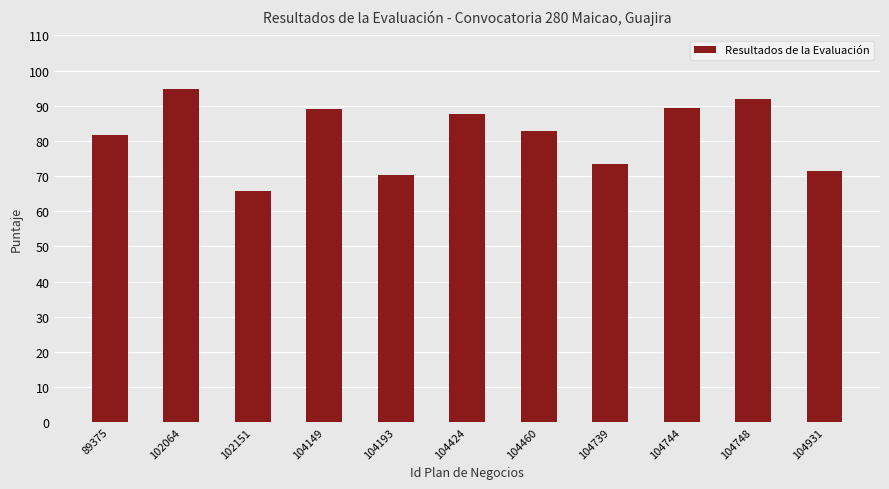

What is the difference between the values at 104460 and 104149?

6.3